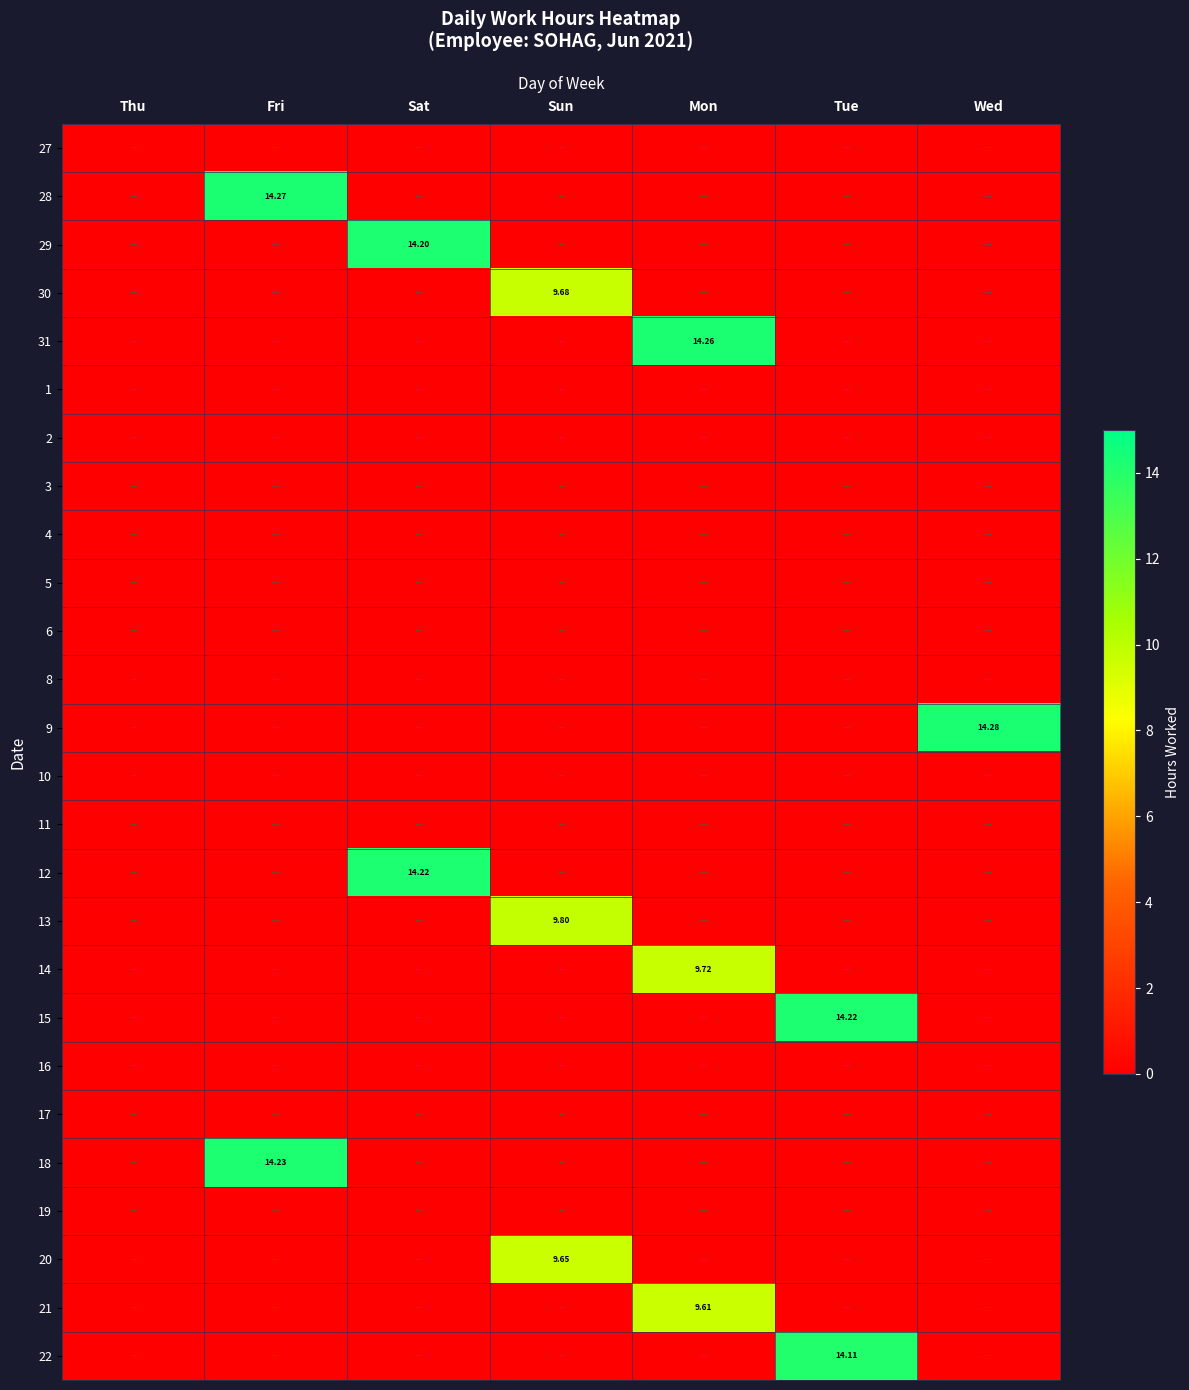

At which label is 11 closest to 0?

Thu